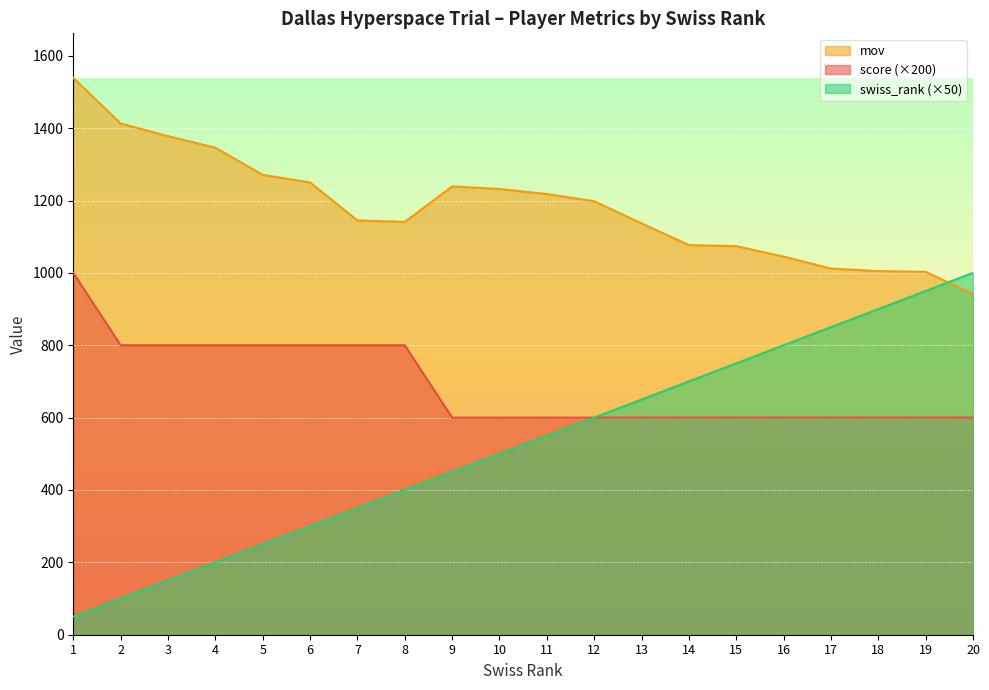

Where does the mov series first go above 1198?

1